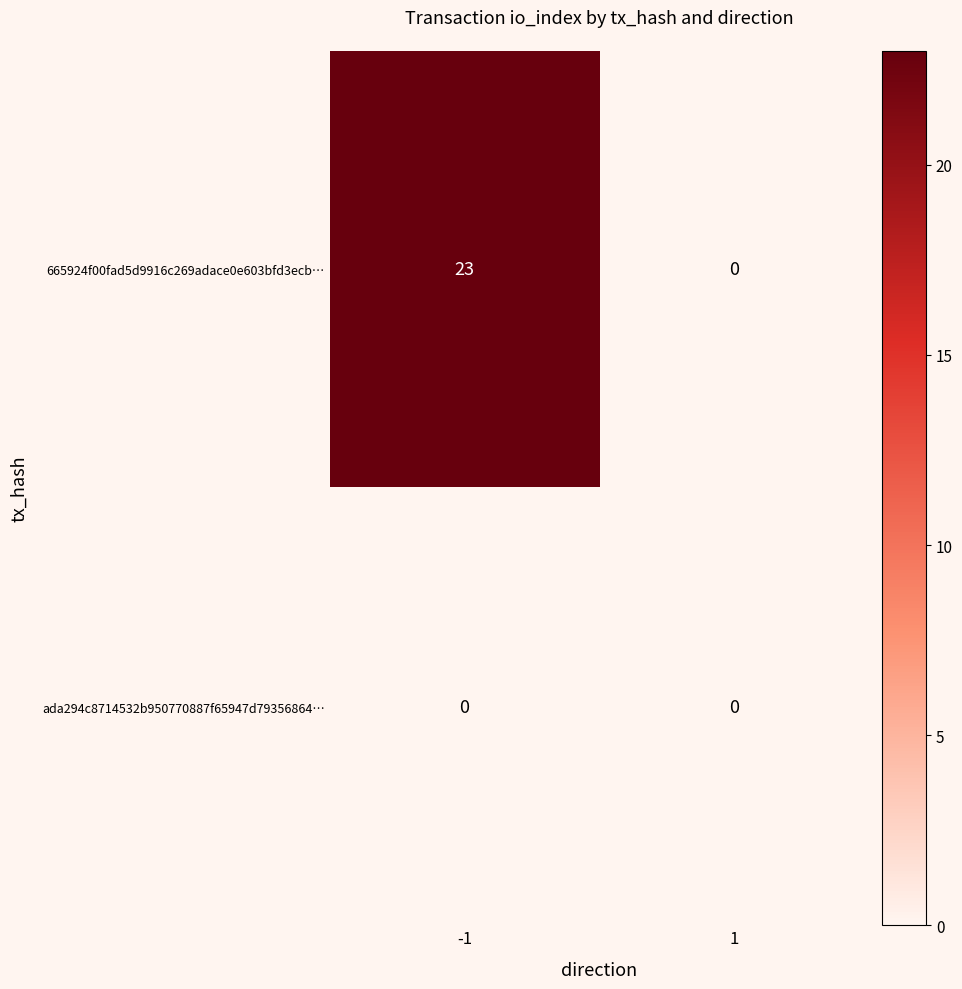

Reading left to right, what are all the values shown in this chart?

665924f00fad5d9916c269adace0e603bfd3ecb…: 23	0
ada294c8714532b950770887f65947d79356864…: 0	0